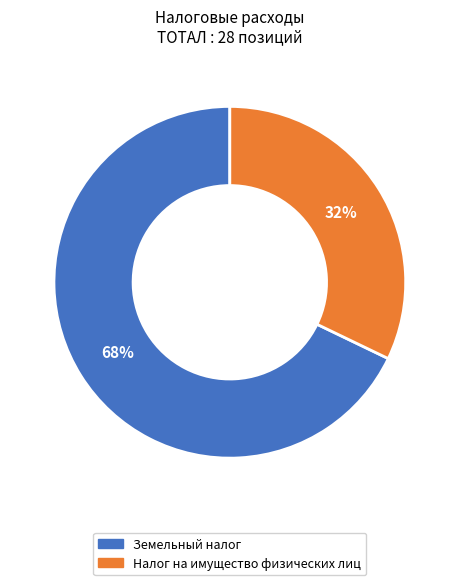

Between Налог на имущество физических лиц and Земельный налог, which is larger?

Земельный налог